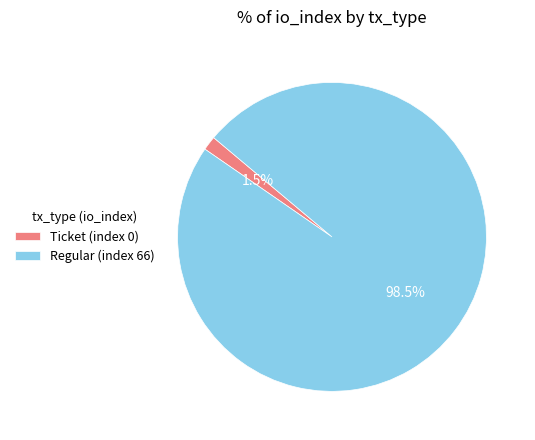

What is the largest slice in the pie chart?

Regular (index 66)